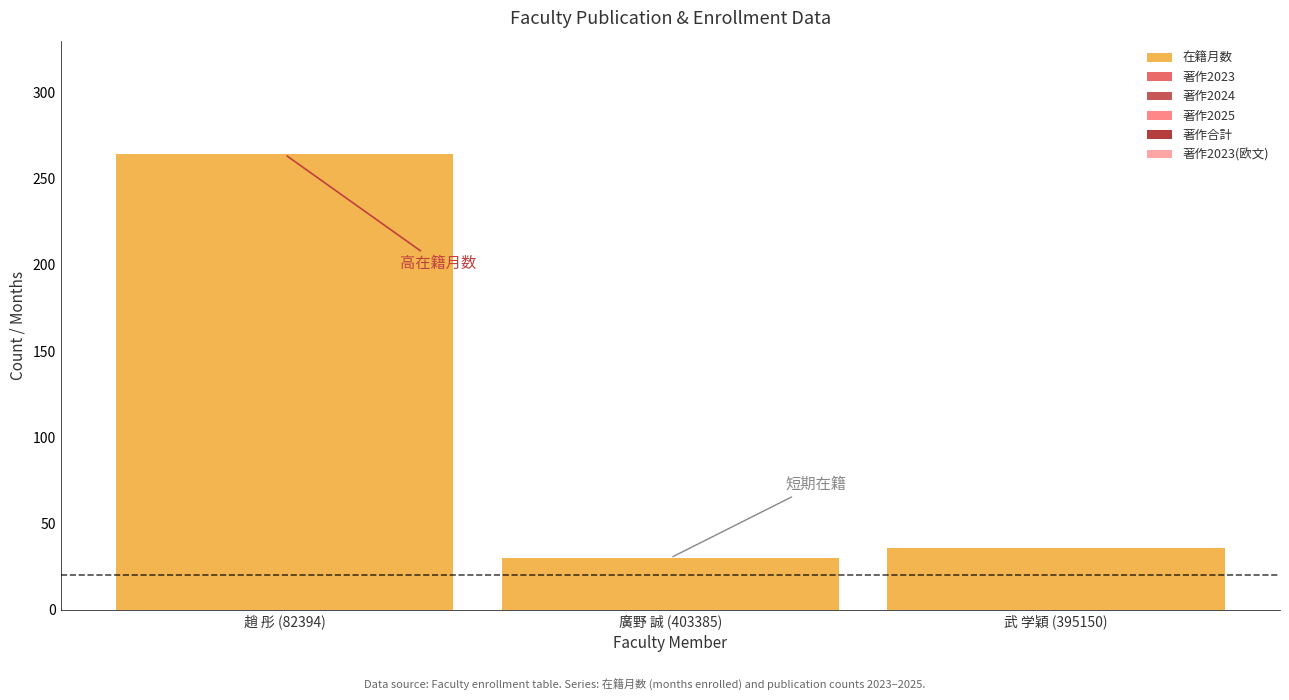

Reading left to right, transcribe all the data shown in this chart.

趙 彤 (82394)=264	廣野 誠 (403385)=30	武 学穎 (395150)=36